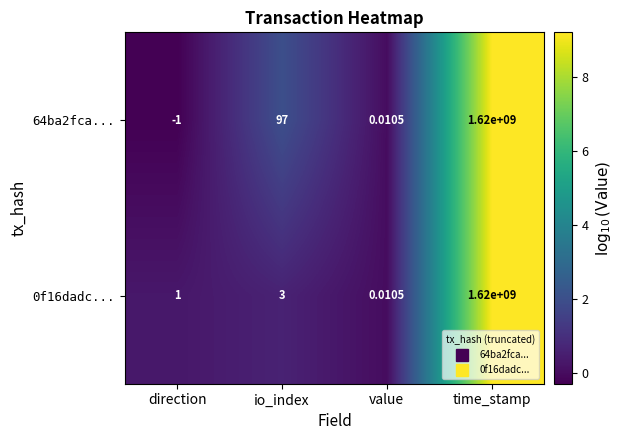

At which label is 64ba2fca... closest to 809999999?

io_index